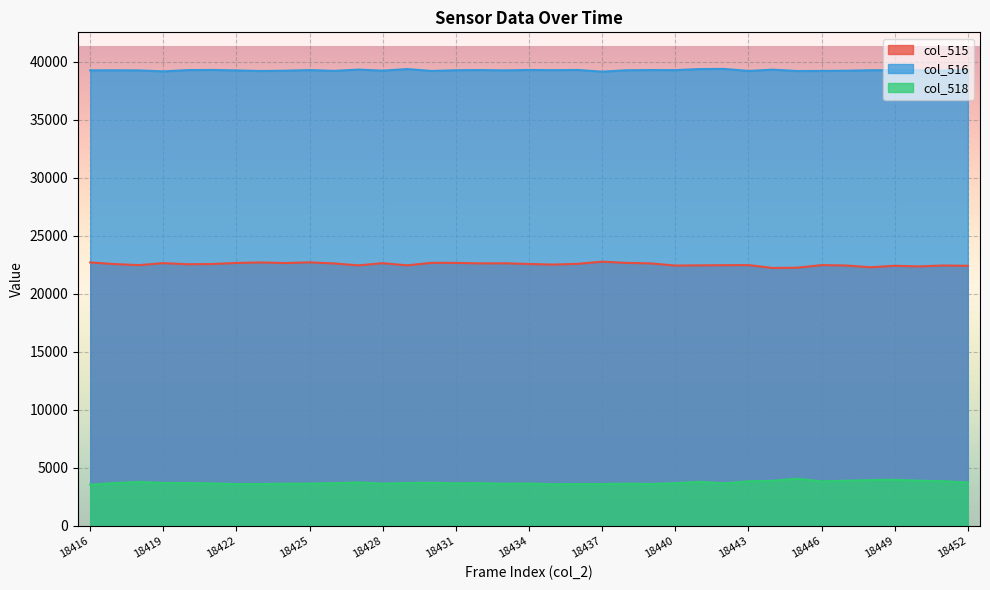

Which series has the widest spread of values?

col_515